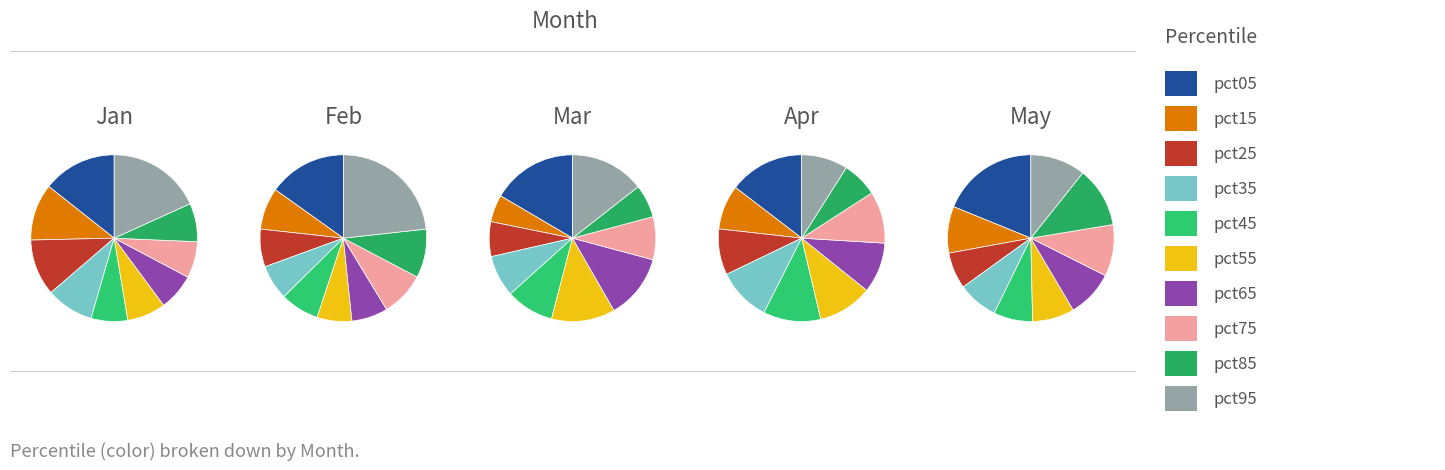

Is it true that pct25 is 11% of the pie?

True